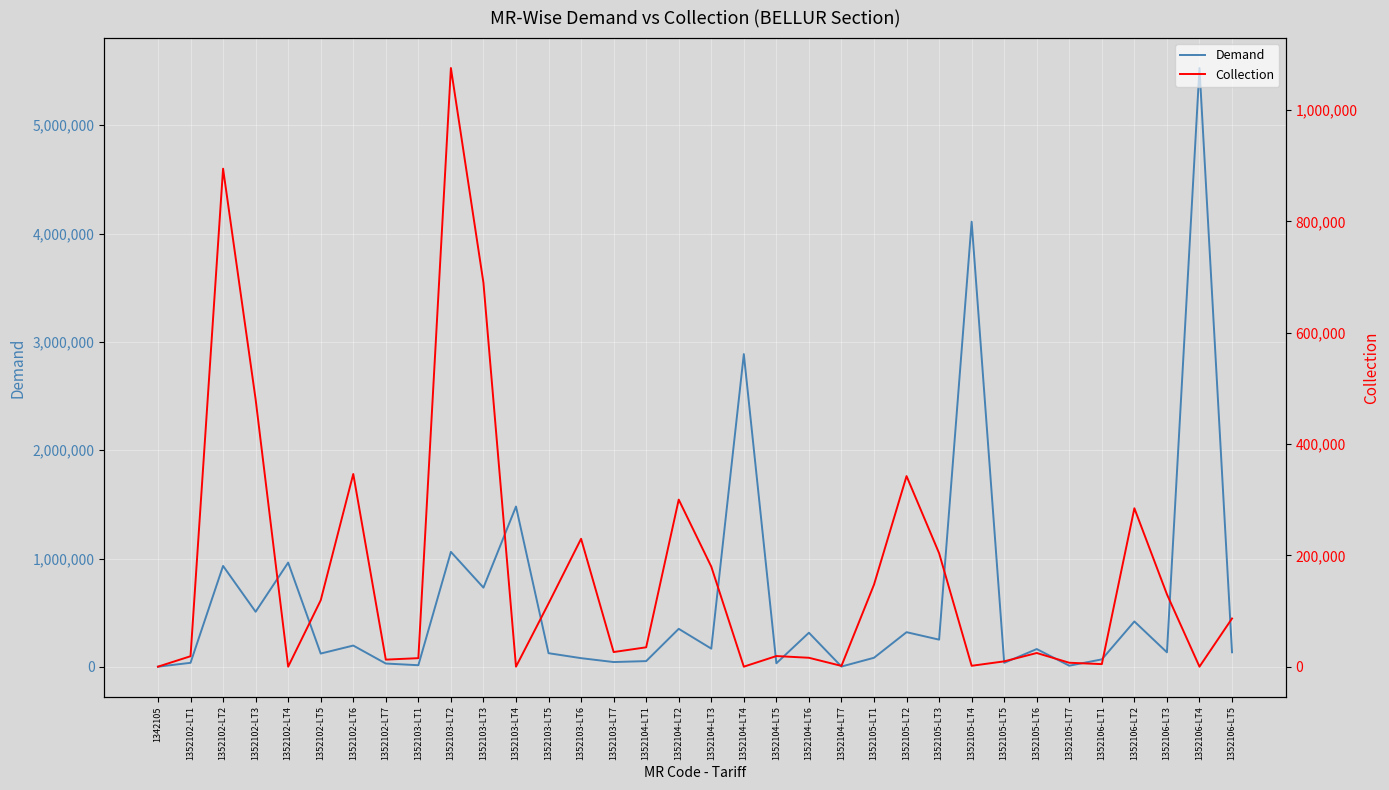

How many intersections are there between Demand and Collection?

10